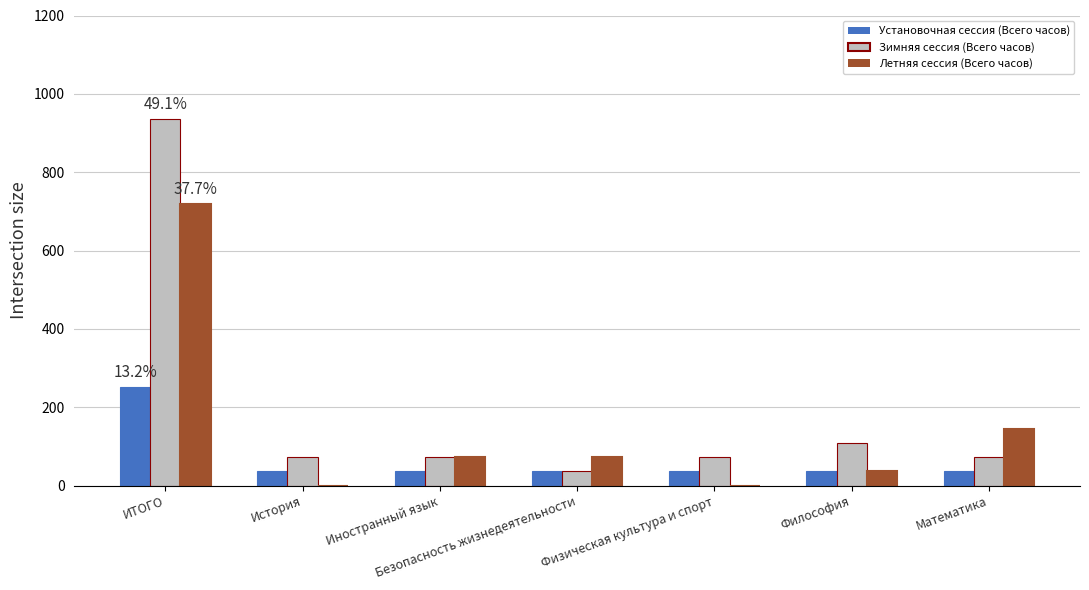

What is the maximum value for Установочная сессия (Всего часов)?

252